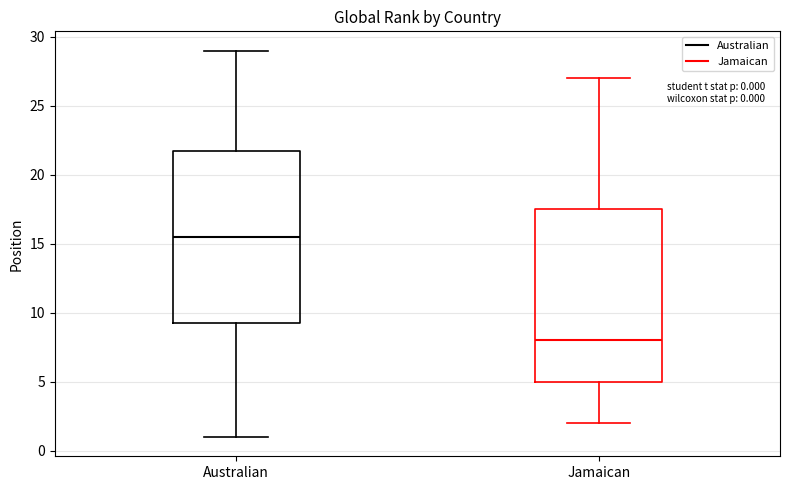

Which box's median line is the highest?

Australian